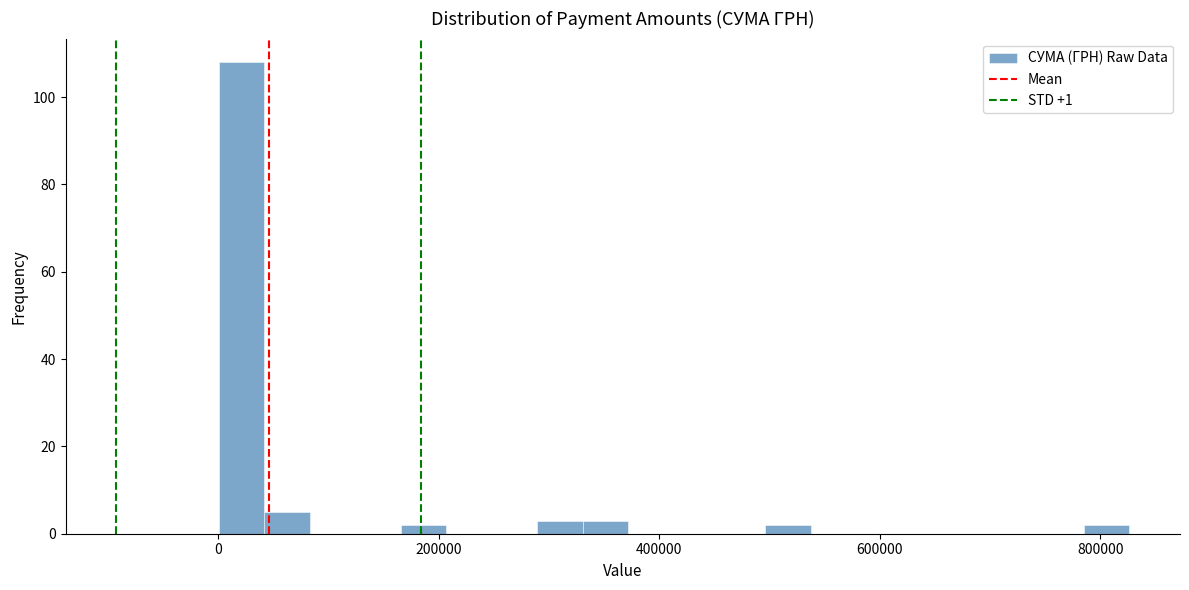

Around what value on the x-axis is the tallest bar? Give the approximate position of its centre, as read against the axis.

20000